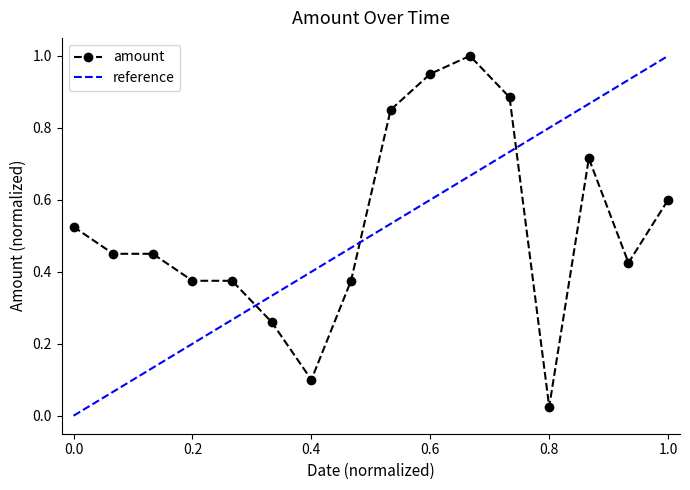

True or false: there are more than 1 points higher than both neighbors.

True